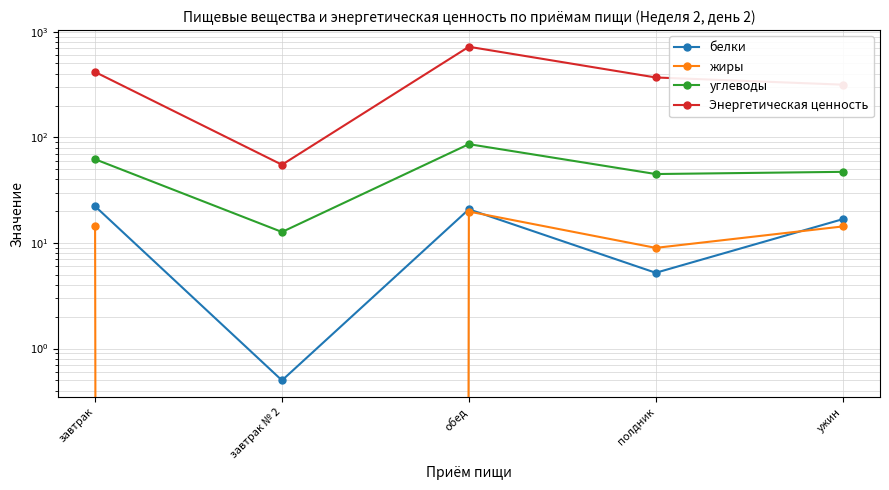

What is the value of the белки point at the 5th from the left?

16.8